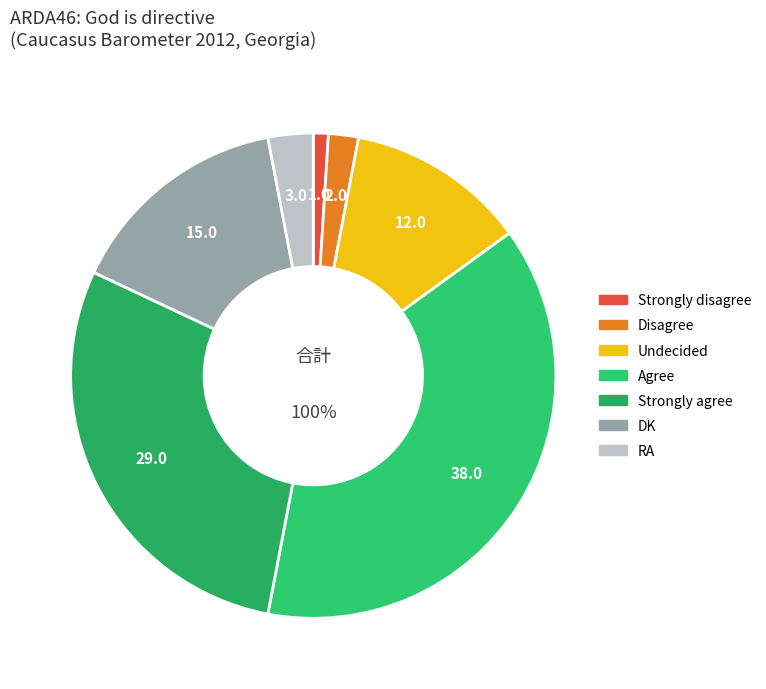

What percentage is the Strongly disagree slice, to the nearest percent?

1%